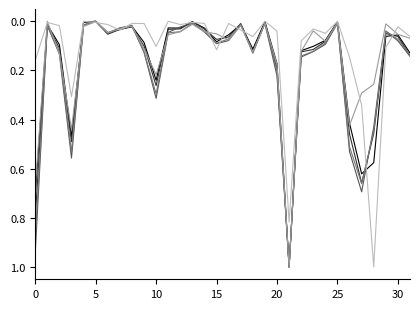

What is the greatest value displayed?

1.0